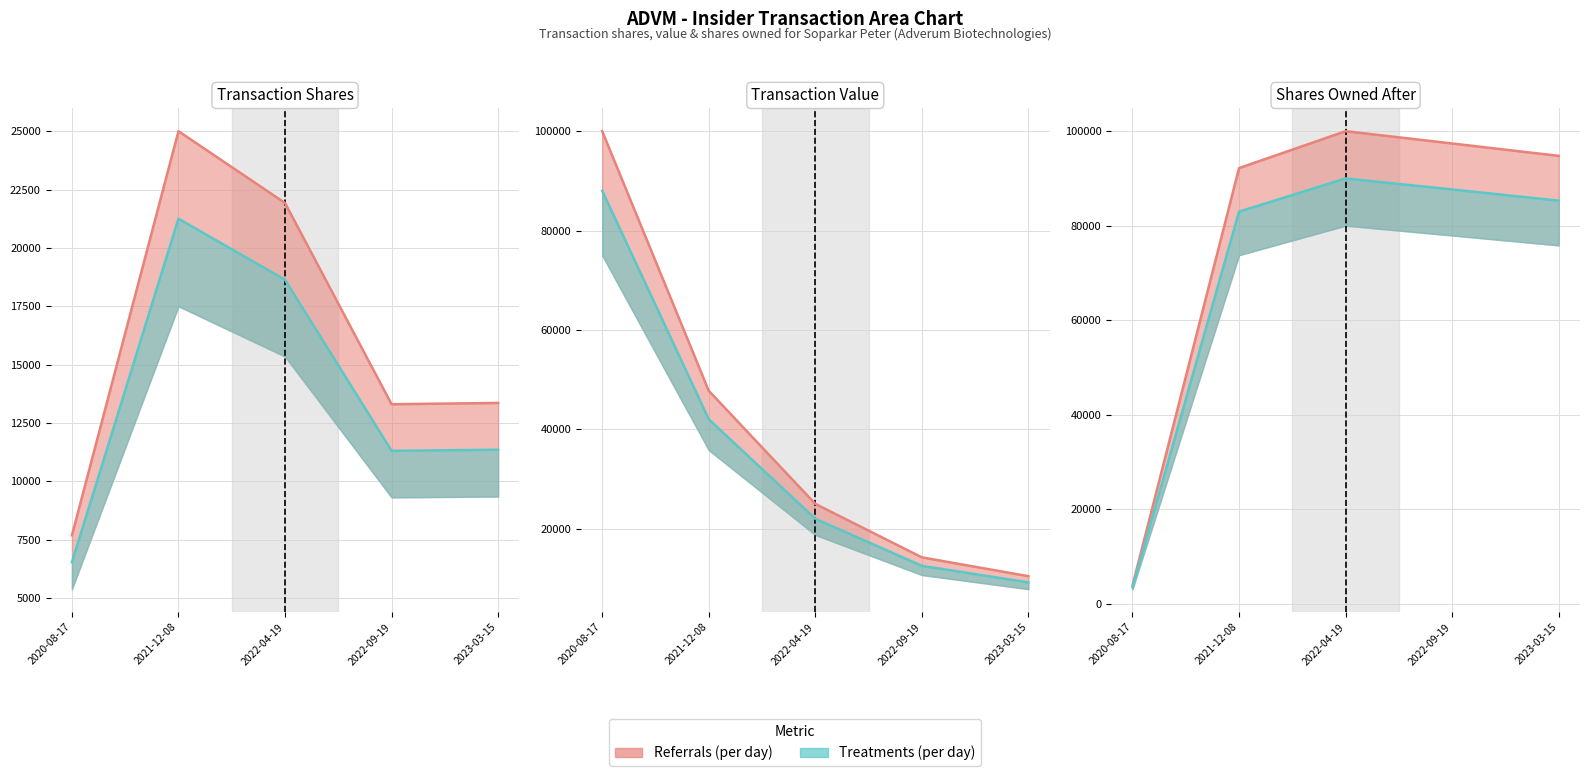

How many times do transactionShares and transactionValue cross each other?

1